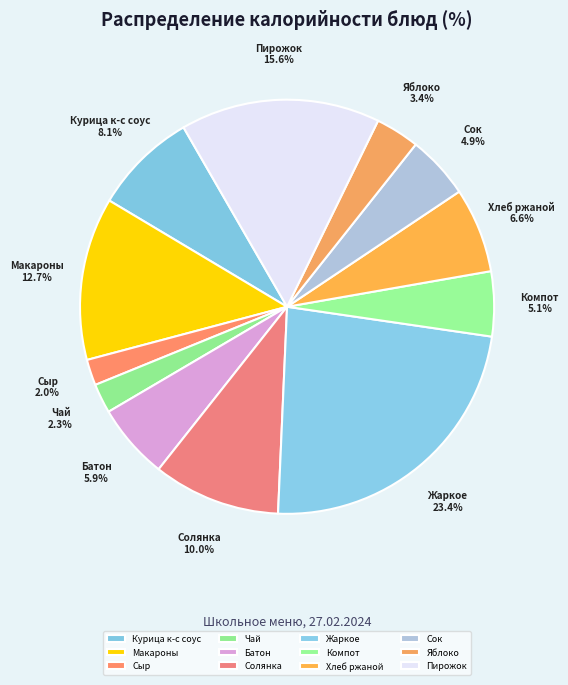

To the nearest percent, what is the average slice percentage?

8%